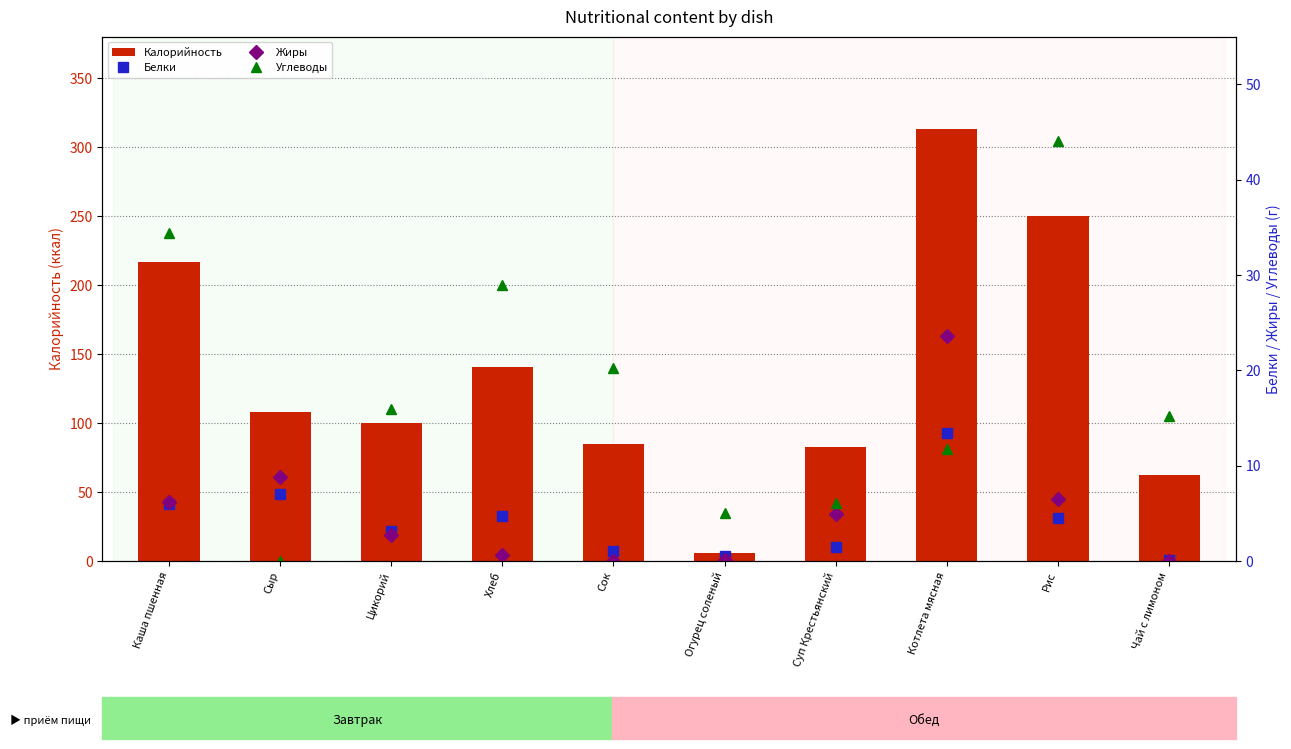

List the labels in order of Белки value, largest first.

Котлета мясная, Сыр, Каша пшенная, Хлеб, Рис, Цикорий, Суп Крестьянский, Сок, Огурец соленый, Чай с лимоном